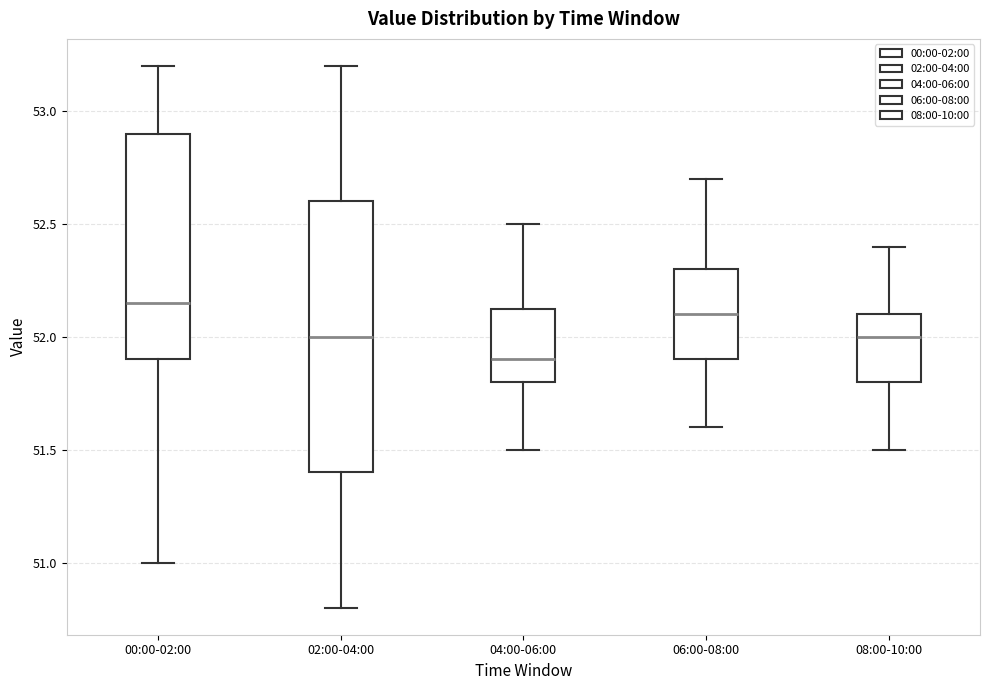

Reading left to right, transcribe this box plot: for each box, give where its median line is, the range the box spans, and where its two whiskers end, as read against the y-axis. The values are not printed on the chart, so give them approximately, as read against the axis.

00:00-02:00: median 52.15, box 51.90 to 52.90, whiskers 51.00 to 53.20
02:00-04:00: median 52.00, box 51.40 to 52.60, whiskers 50.80 to 53.20
04:00-06:00: median 51.90, box 51.80 to 52.15, whiskers 51.50 to 52.50
06:00-08:00: median 52.10, box 51.90 to 52.30, whiskers 51.60 to 52.70
08:00-10:00: median 52.00, box 51.80 to 52.10, whiskers 51.50 to 52.40